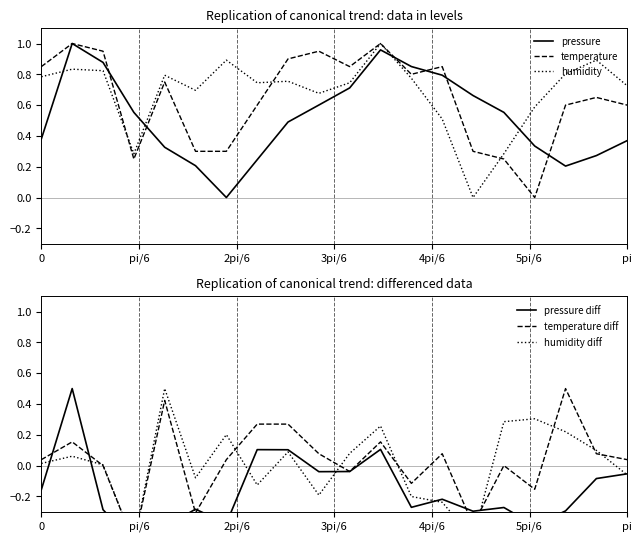

Reading left to right, extract all data points from this chart.

pressure: 0.4	1.0	0.9	0.6	0.3	0.2	0.0	0.2	0.5	0.6	0.7	1.0	0.9	0.8	0.7	0.6	0.3	0.2	0.3	0.4
temperature: 0.9	1.0	1.0	0.2	0.8	0.3	0.3	0.6	0.9	1.0	0.9	1.0	0.8	0.9	0.3	0.2	0.0	0.6	0.7	0.6
humidity: 0.8	0.8	0.8	0.3	0.8	0.7	0.9	0.7	0.8	0.7	0.7	1.0	0.8	0.5	0.0	0.3	0.6	0.8	0.9	0.7
pressure diff: -0.2	0.5	-0.3	-0.5	-0.4	-0.3	-0.4	0.1	0.1	-0.0	-0.0	0.1	-0.3	-0.2	-0.3	-0.3	-0.4	-0.3	-0.1	-0.1
temperature diff: 0.0	0.2	0.0	-0.5	0.4	-0.3	0.0	0.3	0.3	0.1	-0.0	0.2	-0.1	0.1	-0.4	0.0	-0.2	0.5	0.1	0.0
humidity diff: 0.0	0.1	0.0	-0.5	0.5	-0.1	0.2	-0.1	0.1	-0.2	0.1	0.3	-0.2	-0.2	-0.5	0.3	0.3	0.2	0.1	-0.1